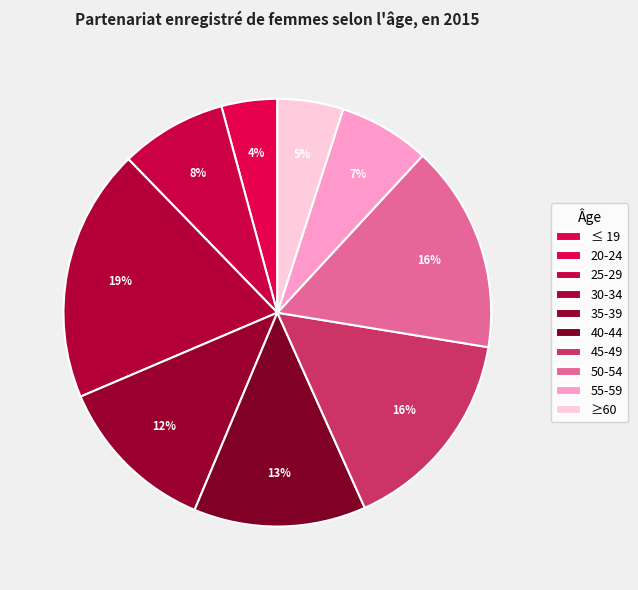

Is the sum of 40-44 and ≤ 19 greater than half?

No